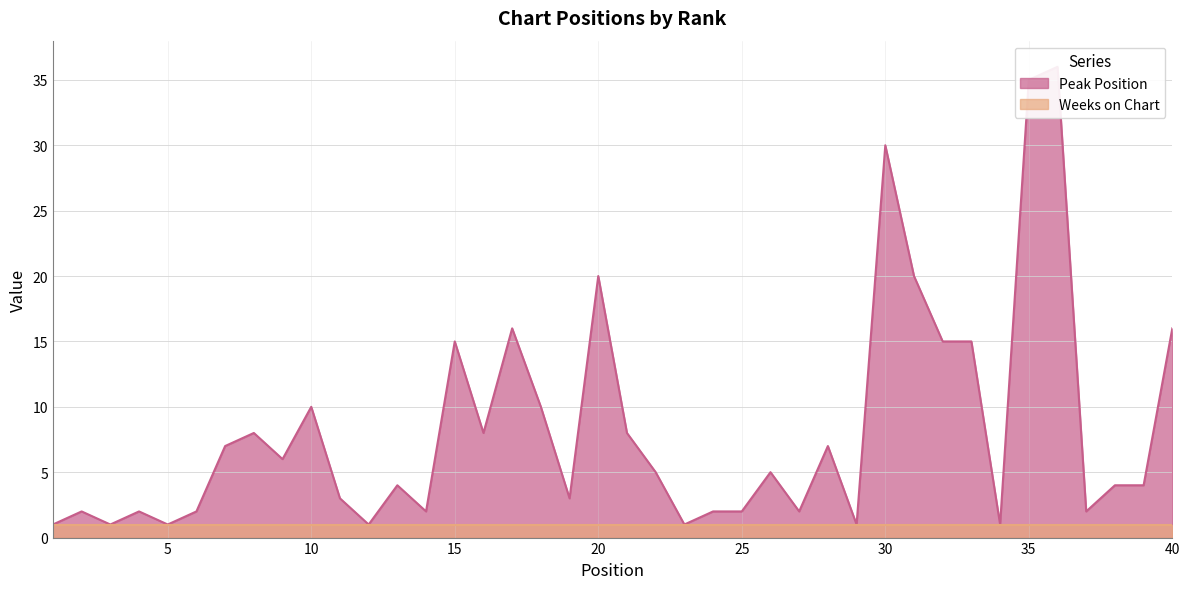

How many data points are less than 5?

20